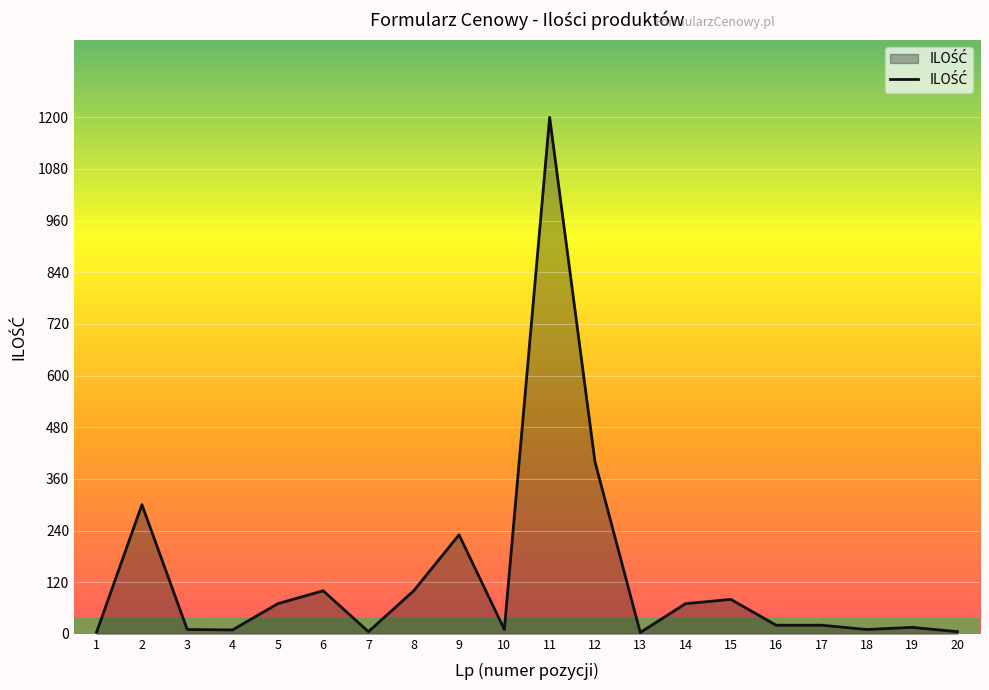

The value at 6 is 54. True or false?

False